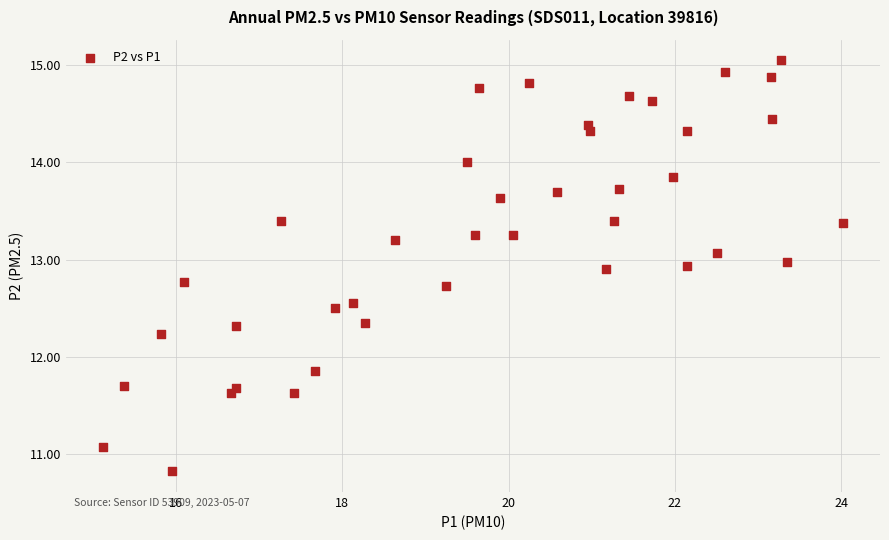

What is the range of Y values (max minus min)?

4.2